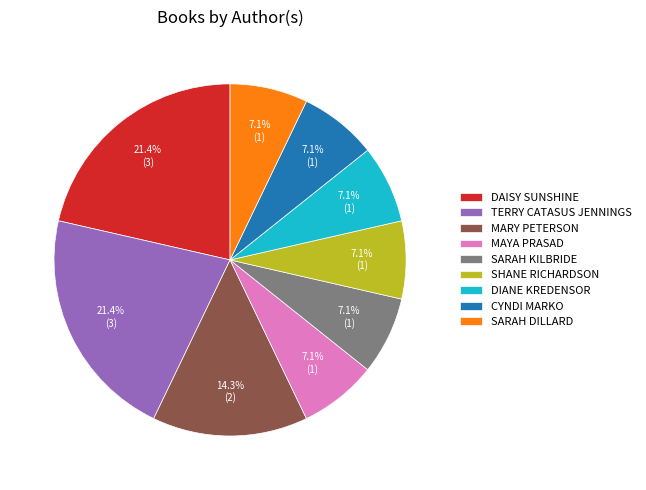

What percentage is NOT represented by MAYA PRASAD?

92.9%